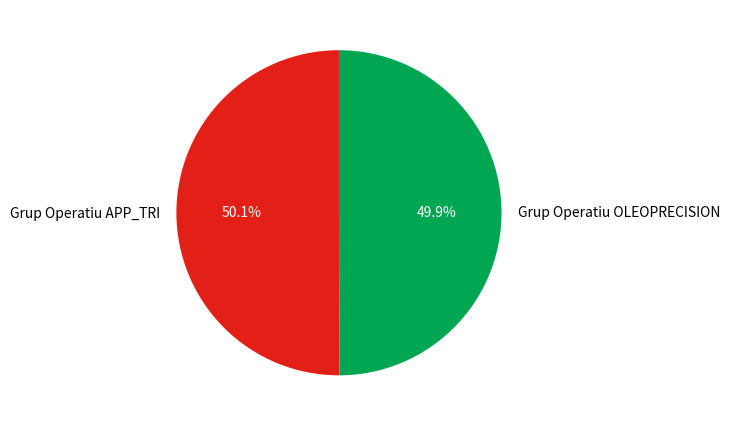

To the nearest percent, what is the average slice percentage?

50%